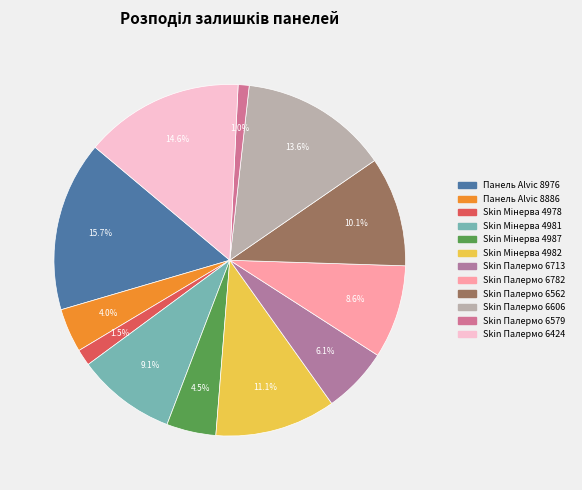

How much of the chart is everything except Skin Мінерва 4981?

90.9%